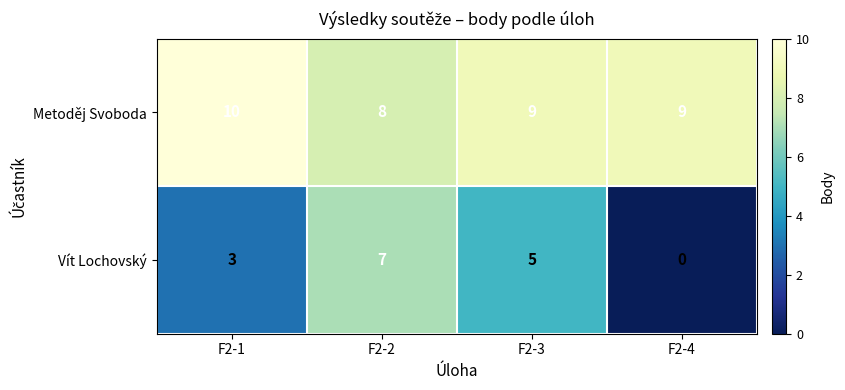

Count the Vít Lochovský values in the range 3 to 7.

3